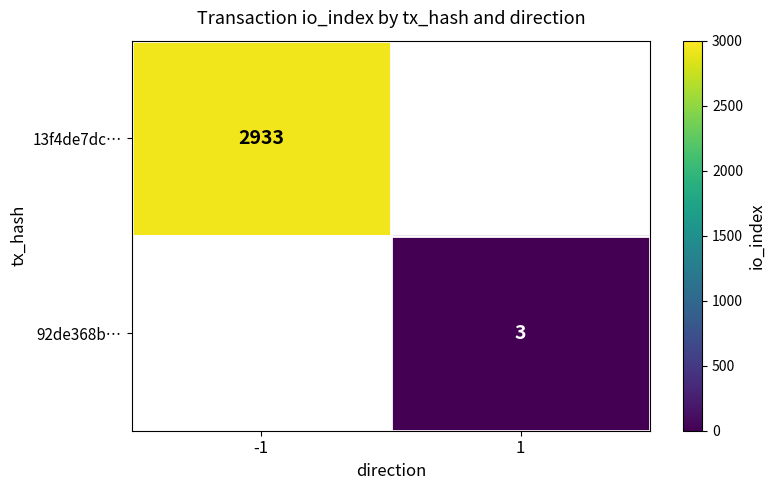

The 92de368b… series shows 1 at 1. True or false?

False